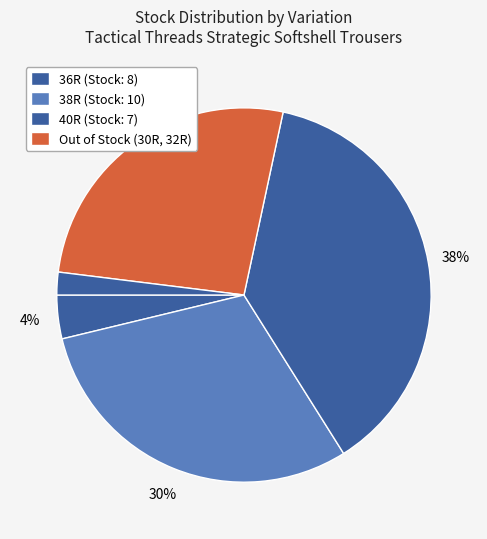

Is there any slice that represents more than half of the pie?

No